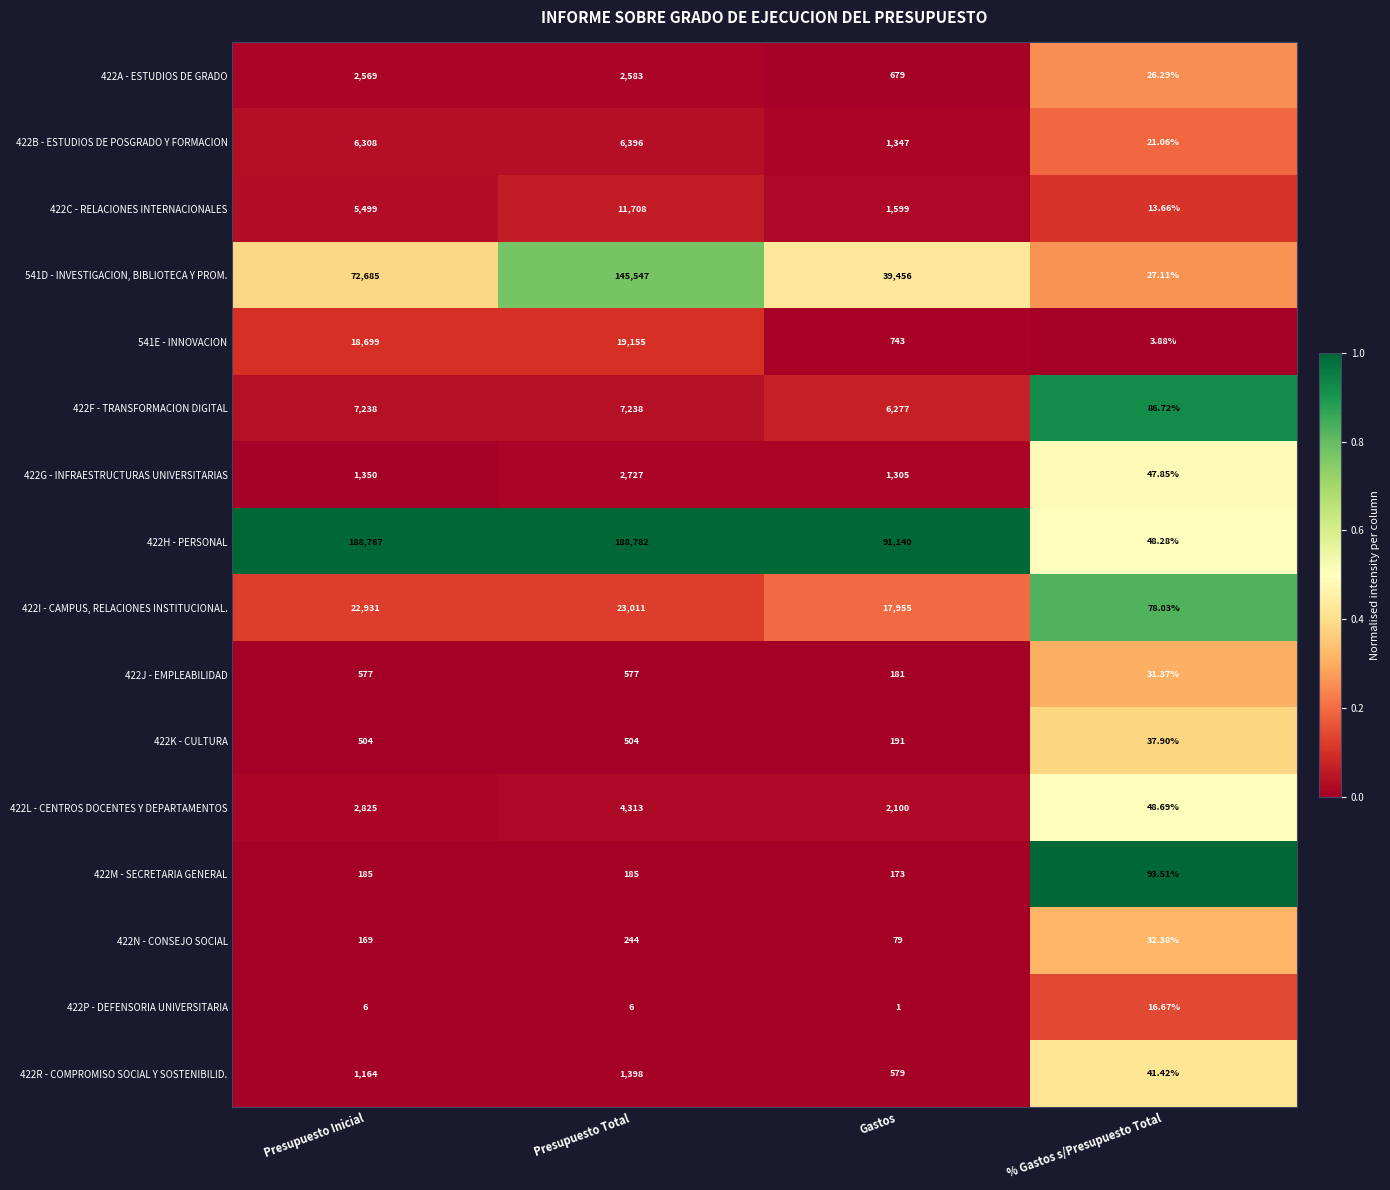

Where is 541D - INVESTIGACION, BIBLIOTECA Y PROM. nearest to the value 72787?

Presupuesto Inicial